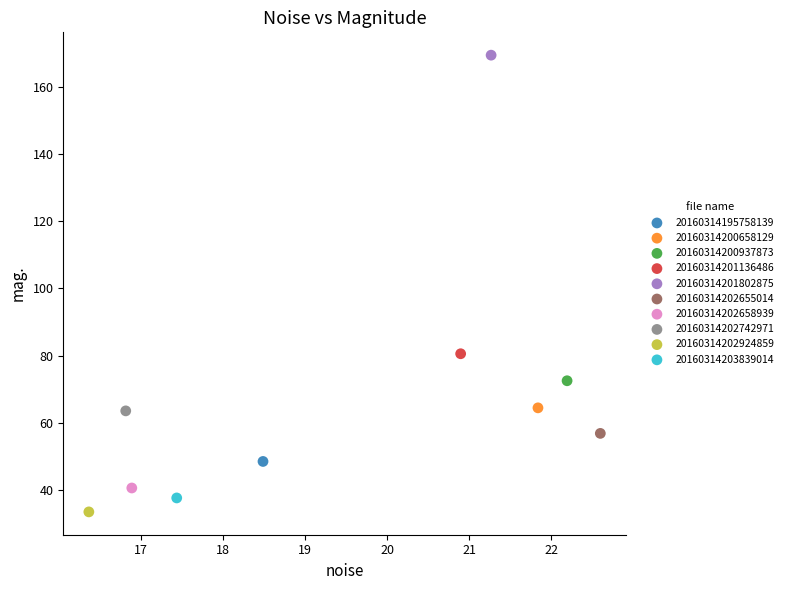

What are all the series names shown in the legend?

20160314195758139, 20160314200658129, 20160314200937873, 20160314201136486, 20160314201802875, 20160314202655014, 20160314202658939, 20160314202742971, 20160314202924859, 20160314203839014